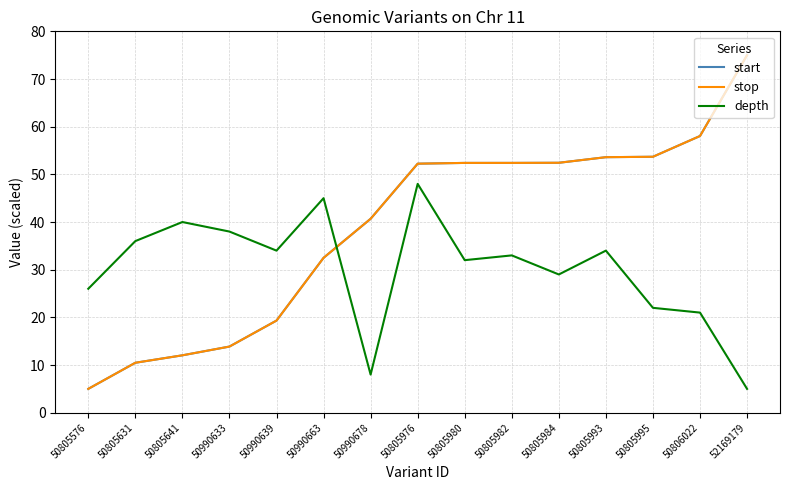

At which category does depth reach its first local peak?

50805641